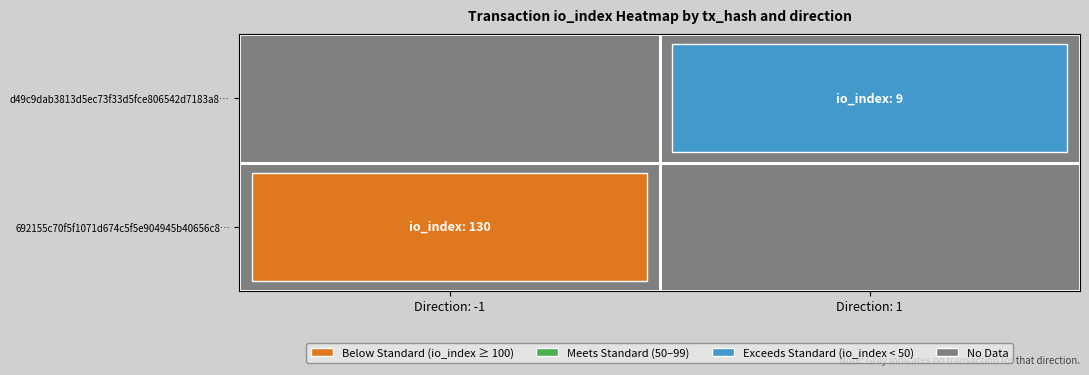

The d49c9dab3813d5ec73f33d5fce806542d7183a8 series shows 1 at direction. True or false?

True